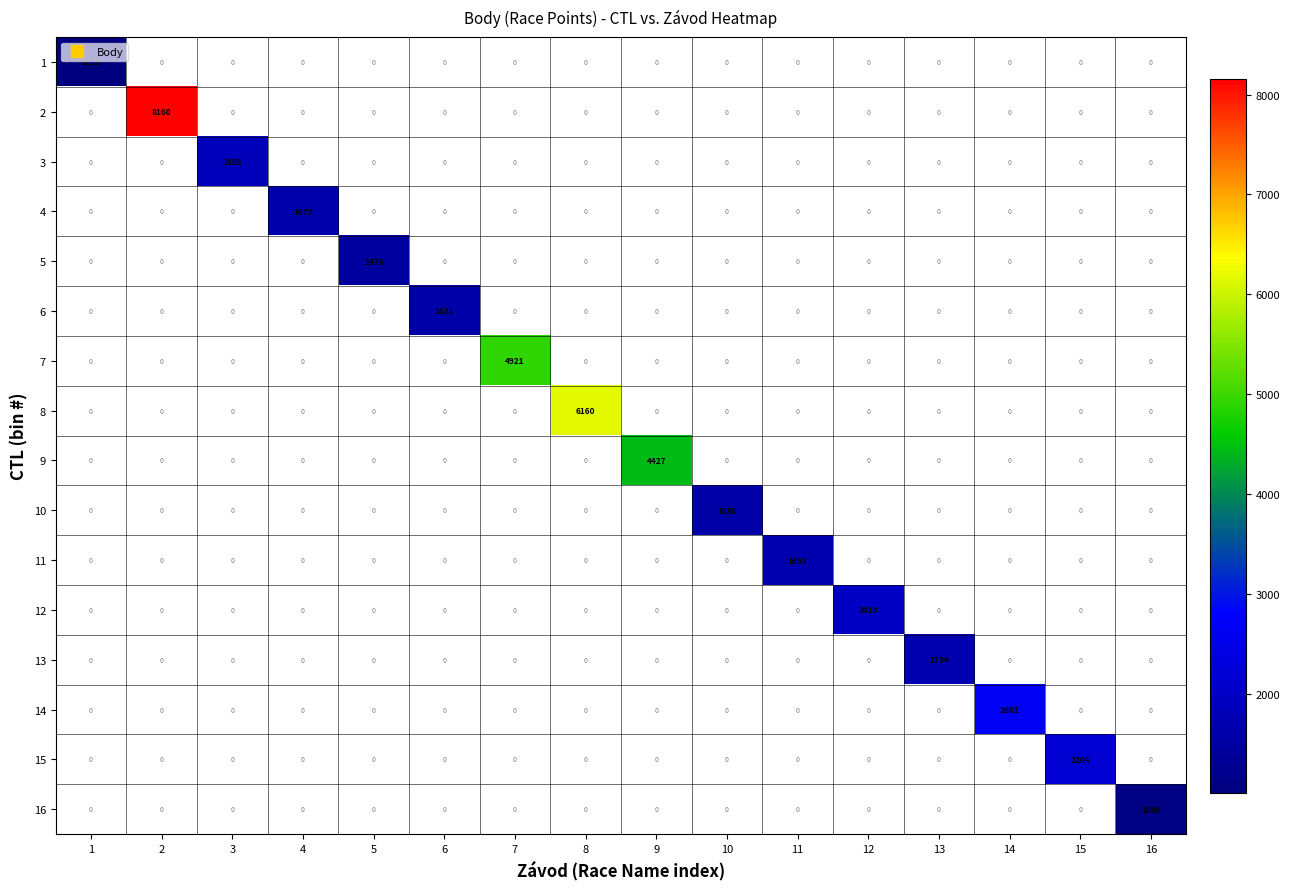

Count the number of data series in this chart.

16